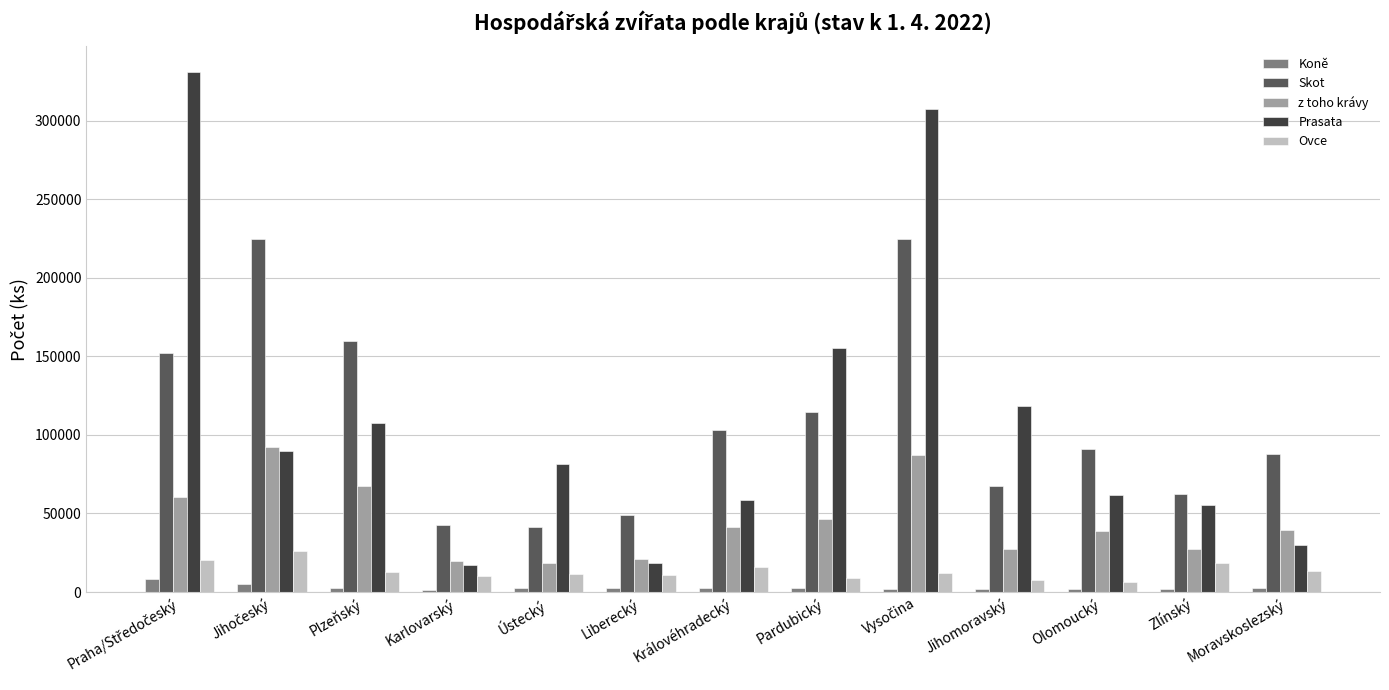

What is the average value of the Skot series?

109327